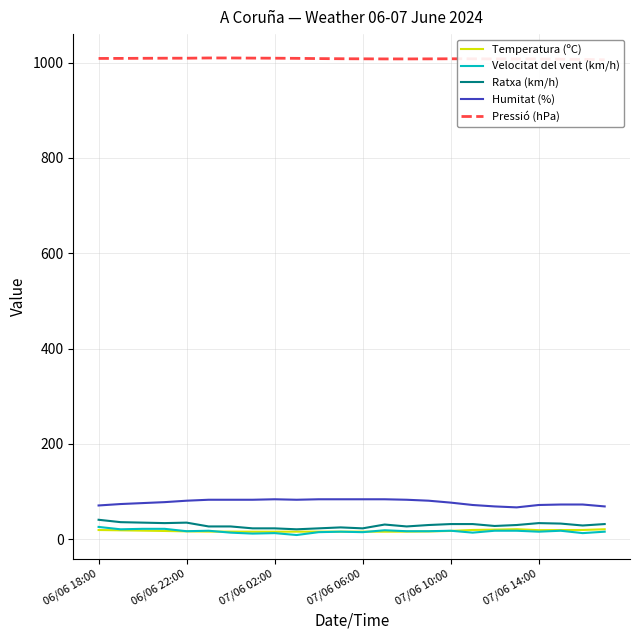

True or false: Ratxa (km/h) has a value of 32.0 at 07/06 10:00.

True